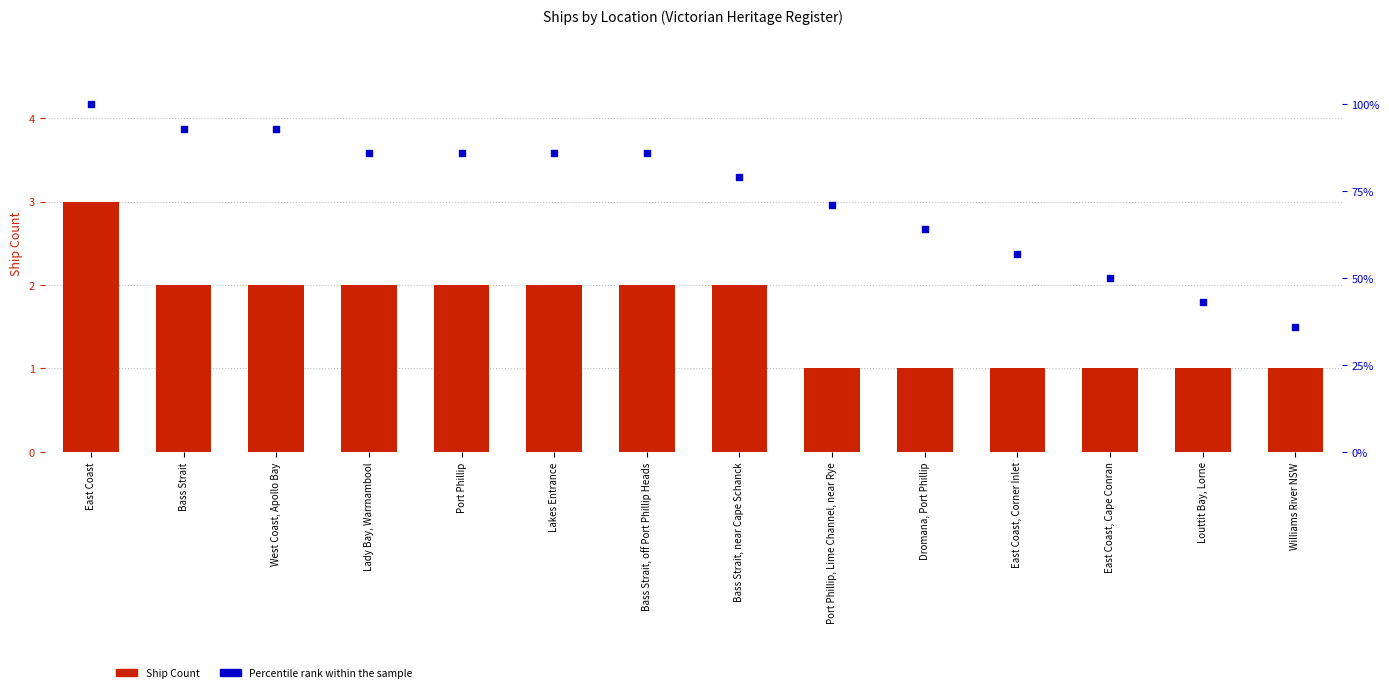

Which series reaches the maximum Y coordinate?

Percentile rank within the sample